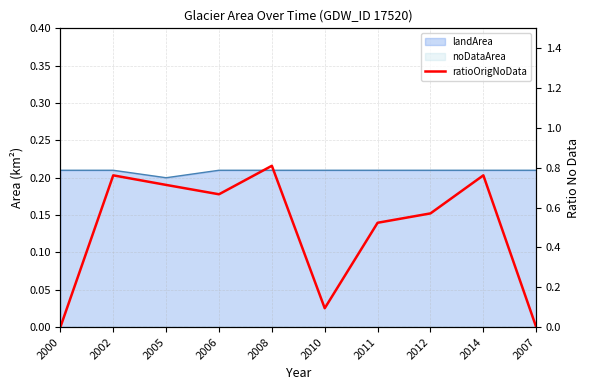

Count the values in the range 0 to 1.

10